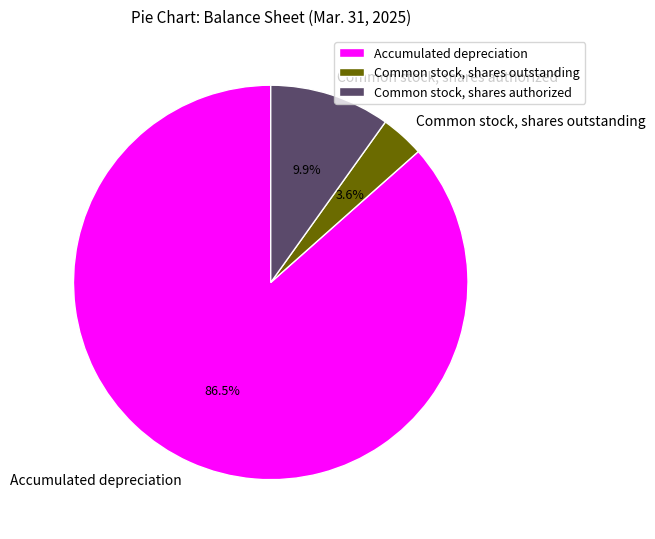

To the nearest percent, what portion does Common stock, shares outstanding represent?

4%